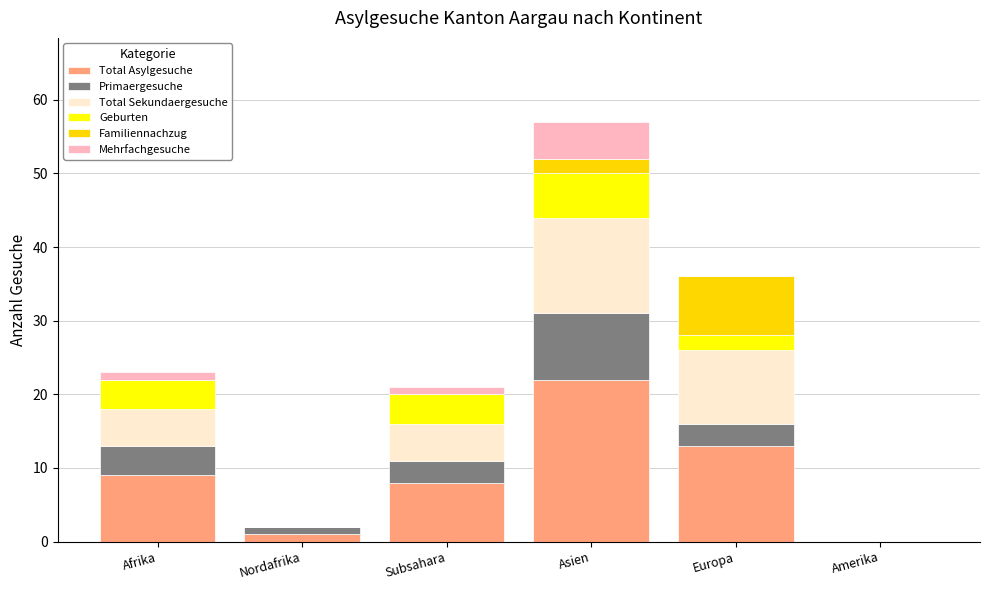

What are all the series names shown in the legend?

Total Asylgesuche, Primaergesuche, Total Sekundaergesuche, Geburten, Familiennachzug, Mehrfachgesuche